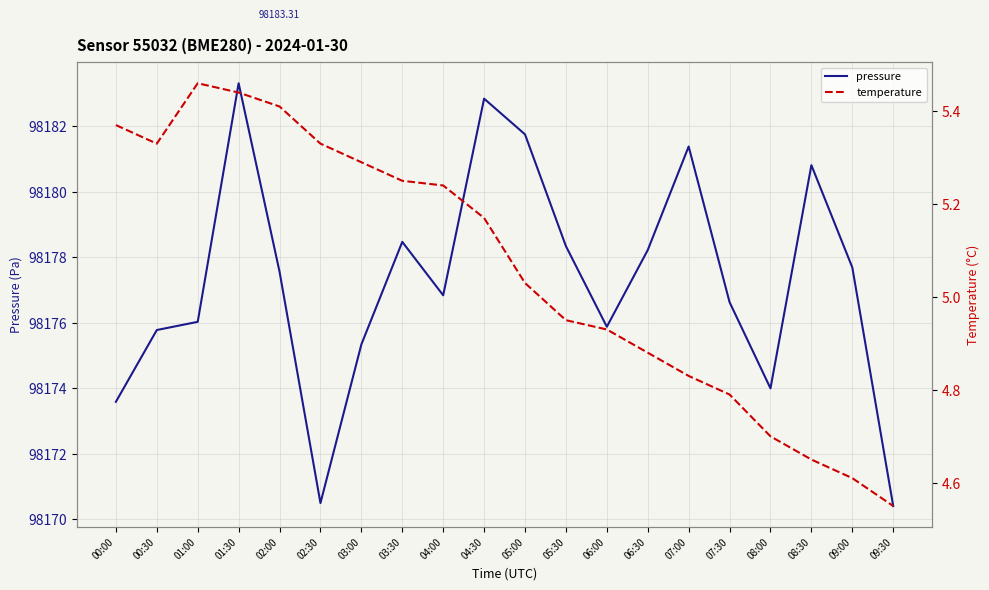

What is the difference between the maximum and minimum values in the temperature series?

0.9